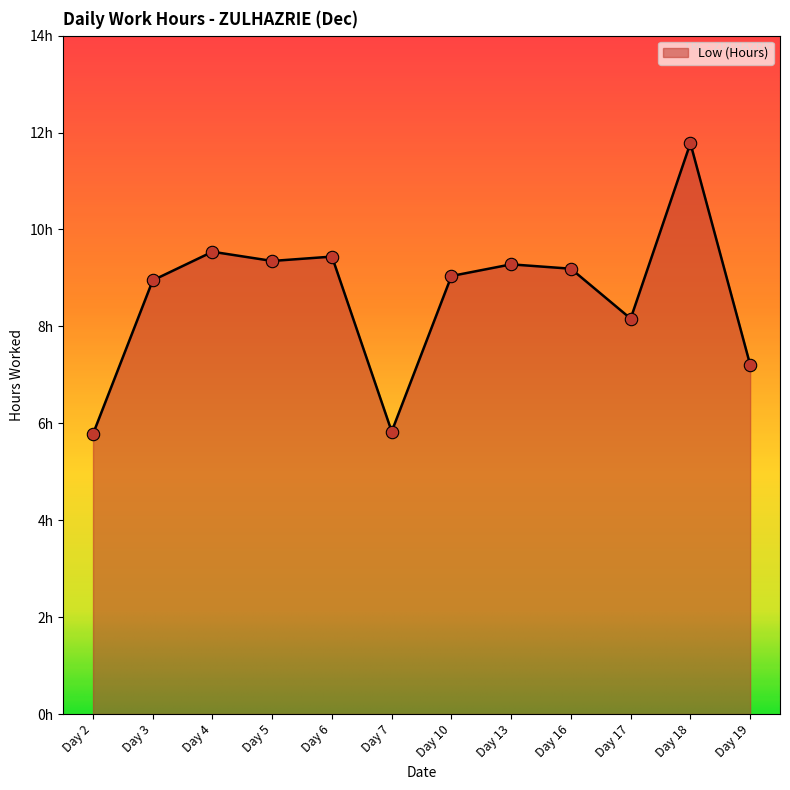

What is the change in value from Day 16 to Day 19?

-2.0